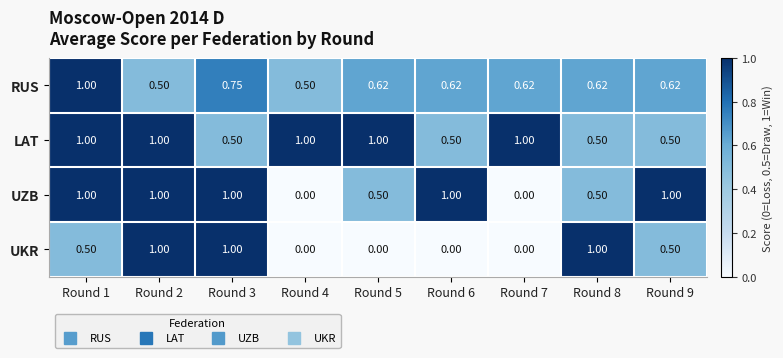

Which series has the largest total across all categories?

LAT